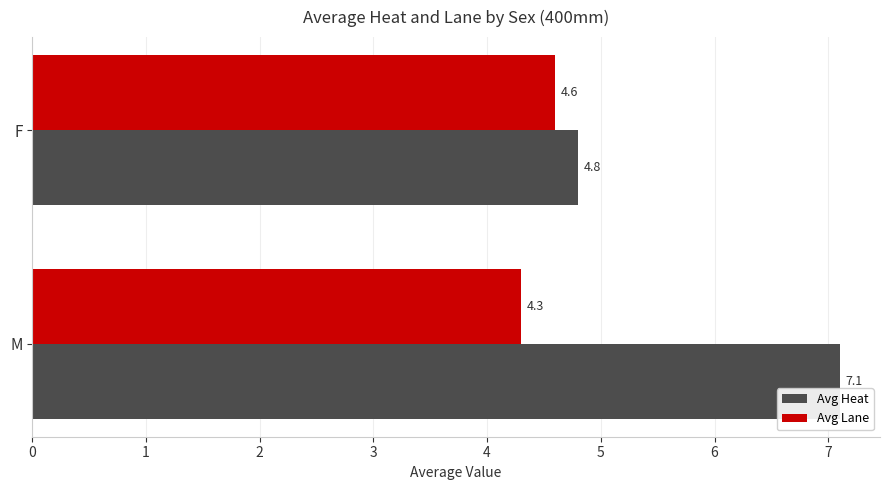

Which series changed the most between M and F?

Avg Heat